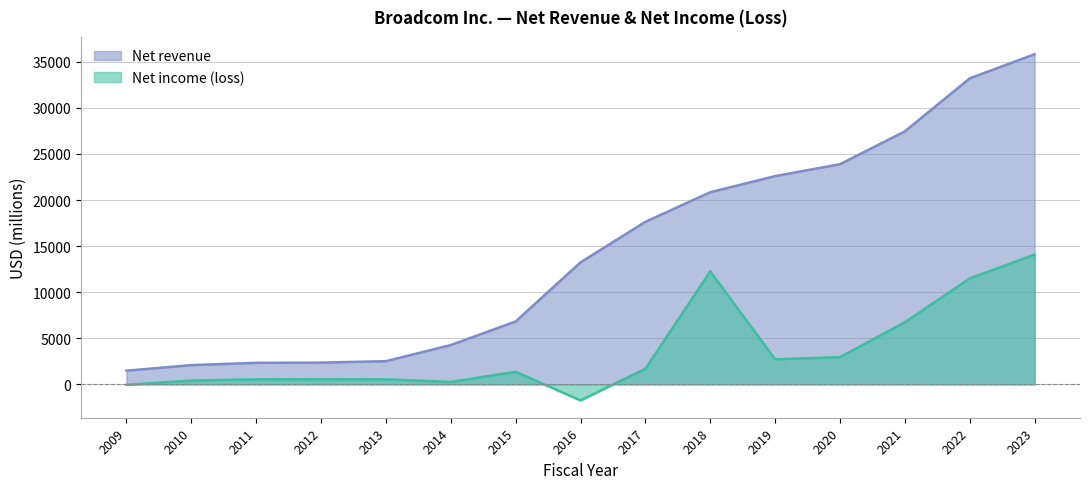

What is the difference between the second highest and minimum values in the Net income (loss) series?

13998